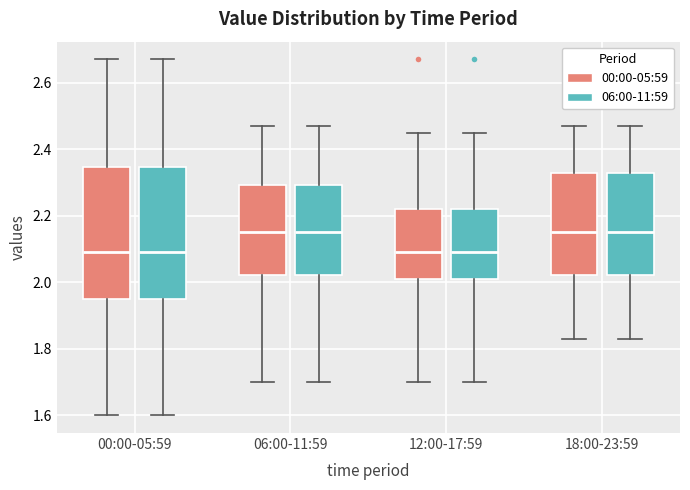

Reading left to right, transcribe this box plot: for each box, give where its median line is, the range the box spans, and where its two whiskers end, as read against the y-axis. The values are not printed on the chart, so give them approximately, as read against the axis.

00:00-05:59 (00:00-05:59): median 2.10, box 1.96 to 2.34, whiskers 1.60 to 2.68
00:00-05:59 (06:00-11:59): median 2.10, box 1.96 to 2.34, whiskers 1.60 to 2.68
06:00-11:59 (00:00-05:59): median 2.16, box 2.02 to 2.30, whiskers 1.70 to 2.48
06:00-11:59 (06:00-11:59): median 2.16, box 2.02 to 2.30, whiskers 1.70 to 2.48
12:00-17:59 (00:00-05:59): median 2.10, box 2.02 to 2.22, whiskers 1.70 to 2.46
12:00-17:59 (06:00-11:59): median 2.10, box 2.02 to 2.22, whiskers 1.70 to 2.46
18:00-23:59 (00:00-05:59): median 2.16, box 2.02 to 2.34, whiskers 1.84 to 2.48
18:00-23:59 (06:00-11:59): median 2.16, box 2.02 to 2.34, whiskers 1.84 to 2.48